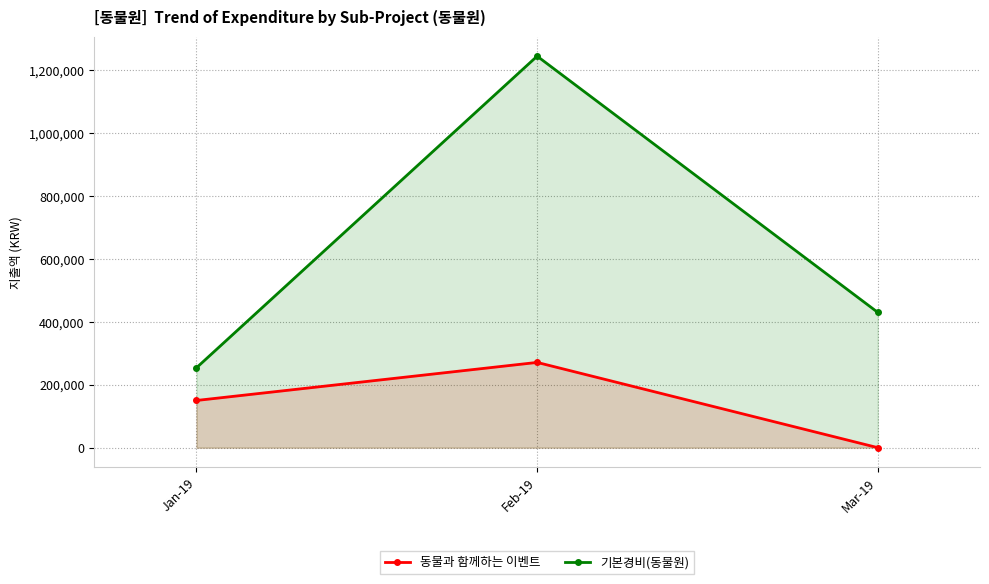

What are all the series names shown in the legend?

동물과 함께하는 이벤트, 기본경비(동물원)